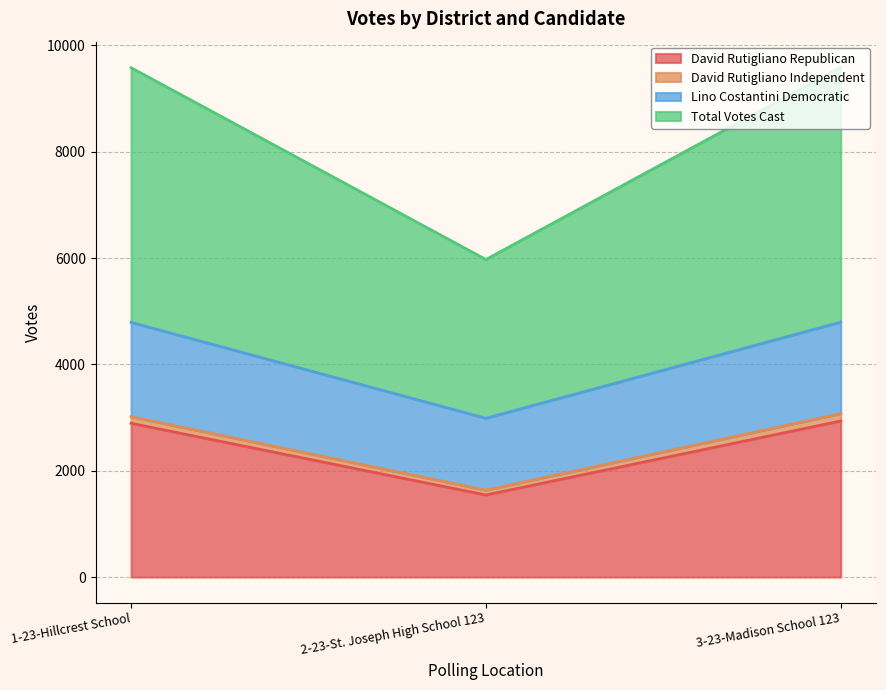

At which label does David Rutigliano Republican reach its peak?

3-23-Madison School 123